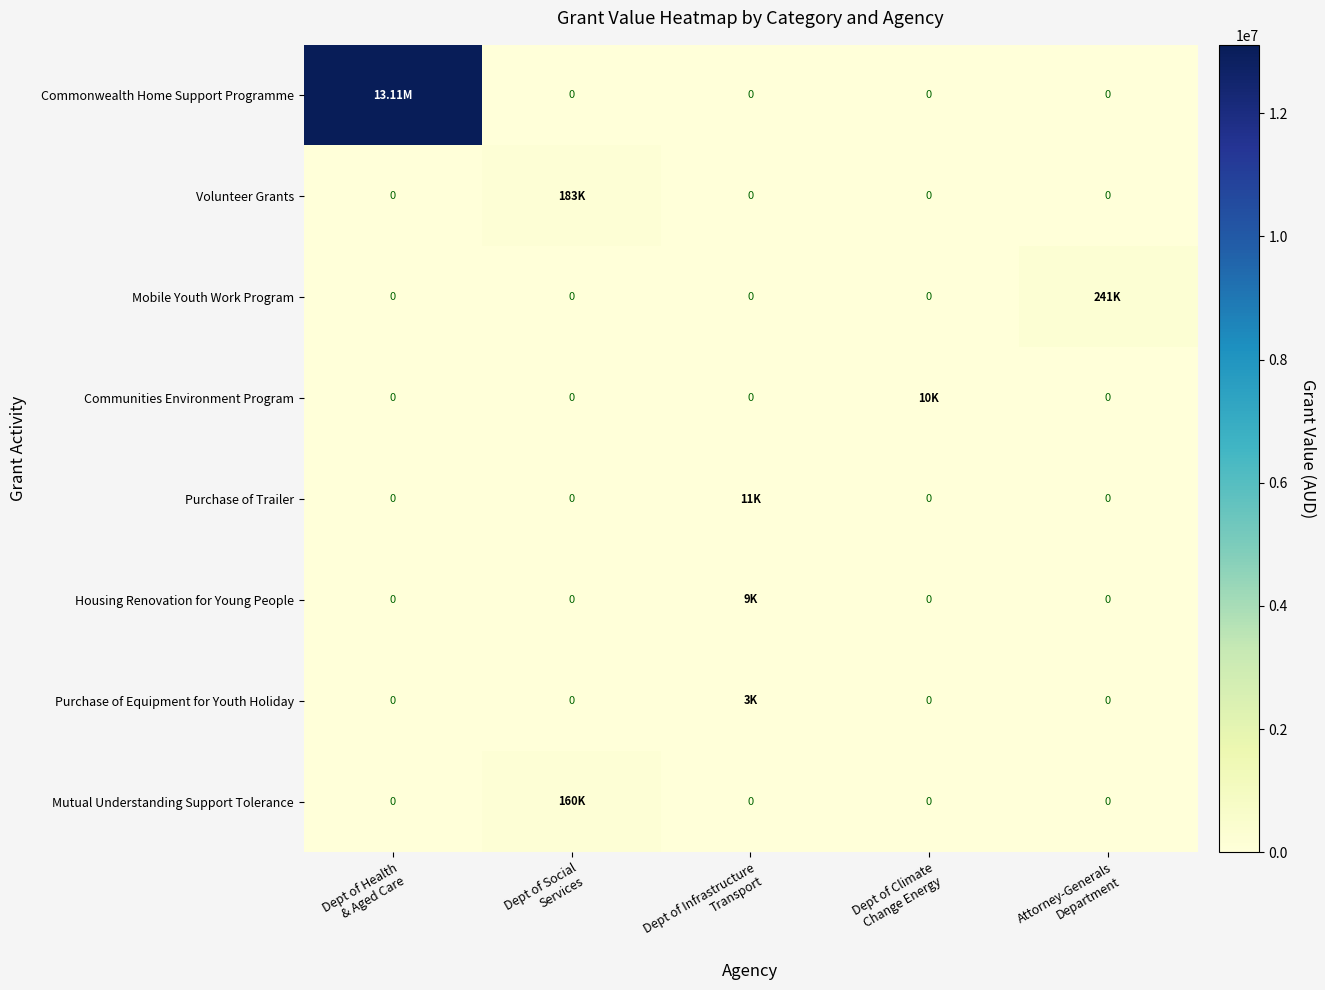

At how many categories does at least one series exceed 12292978?

1